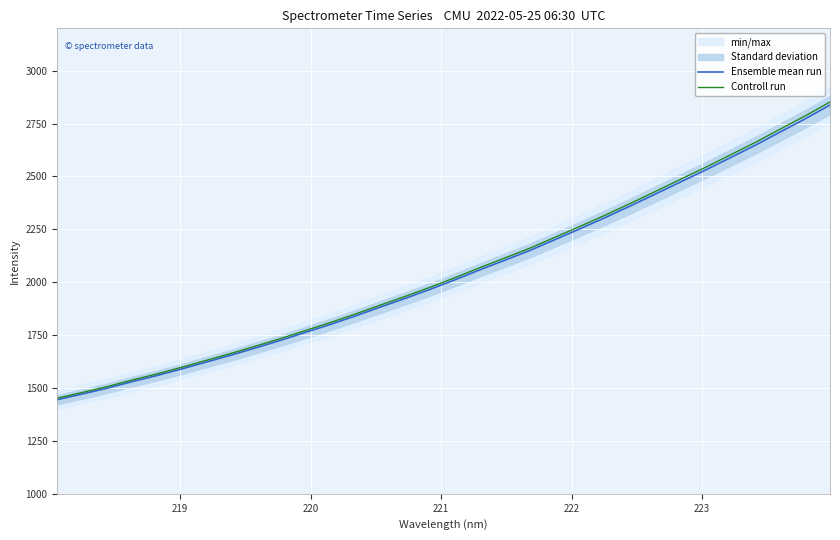

What is the minimum value for Ensemble mean run?

1444.9